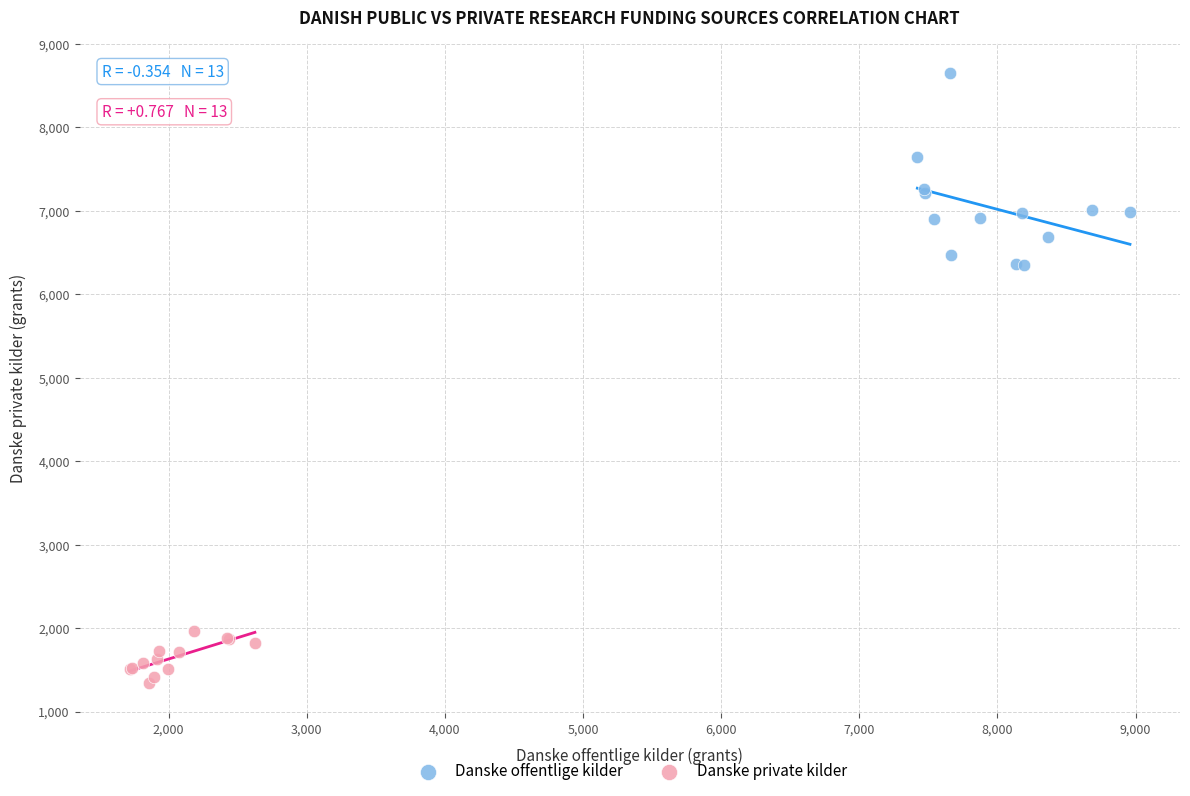

Which series contains the lowest Y value?

Danske private kilder